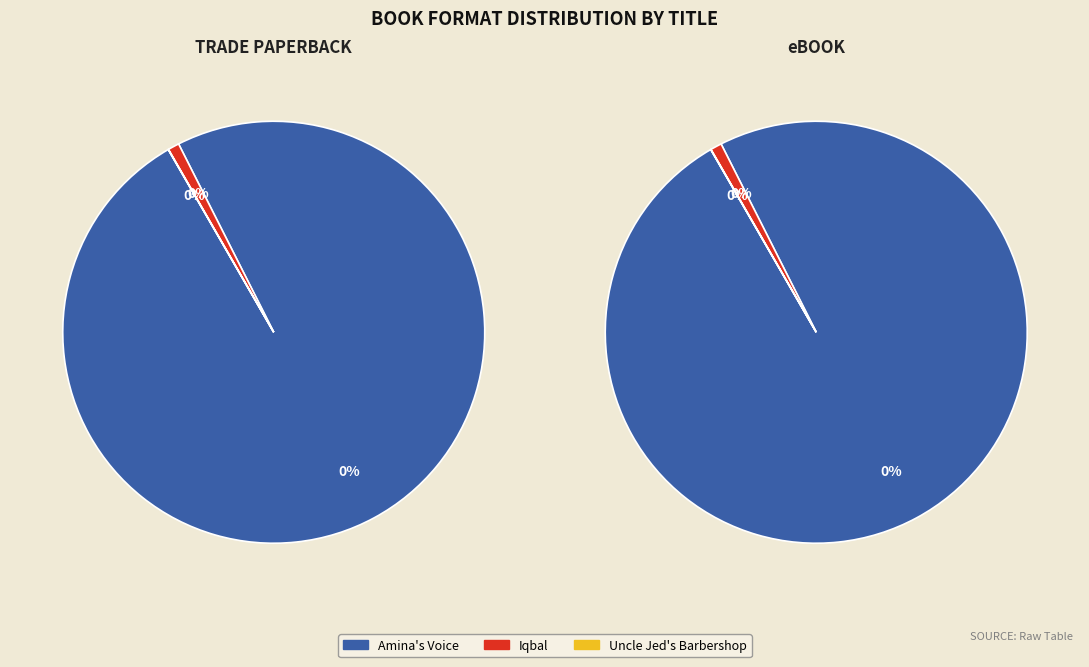

Does Amina's Voice account for over 50% of the chart?

Yes